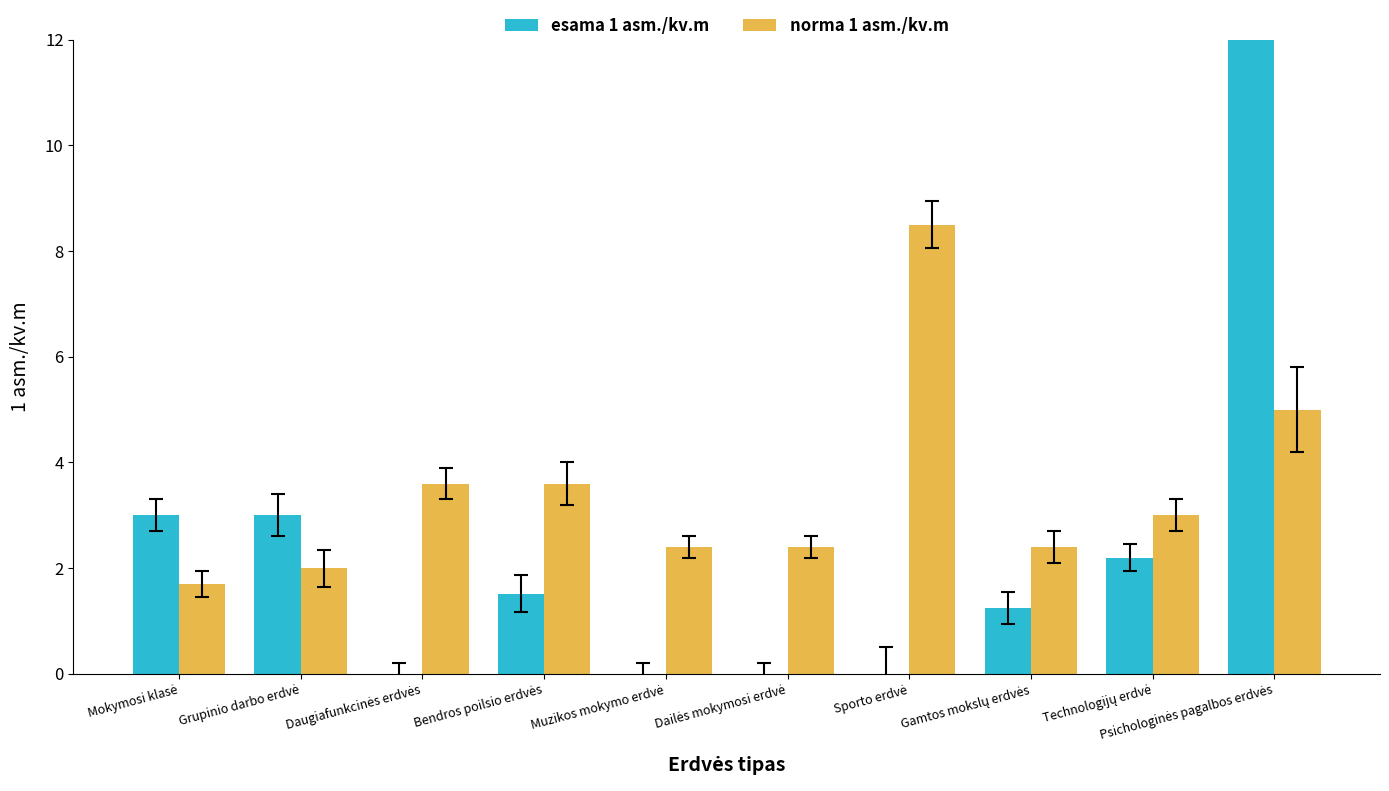

Which category has the highest value in the norma 1 asm./kv.m series?

Sporto erdvė